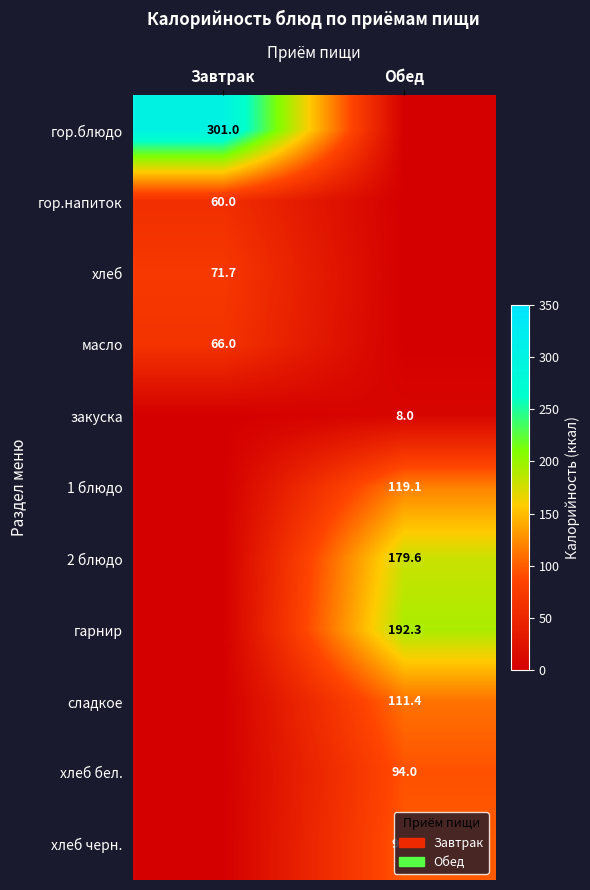

What is the greatest value displayed?

301.0